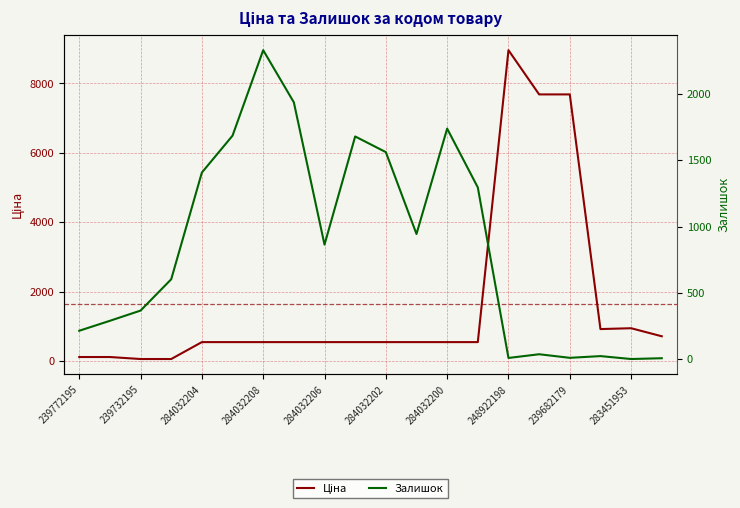

Which series ends up on top after the final intersection of Ціна and Залишок?

Ціна